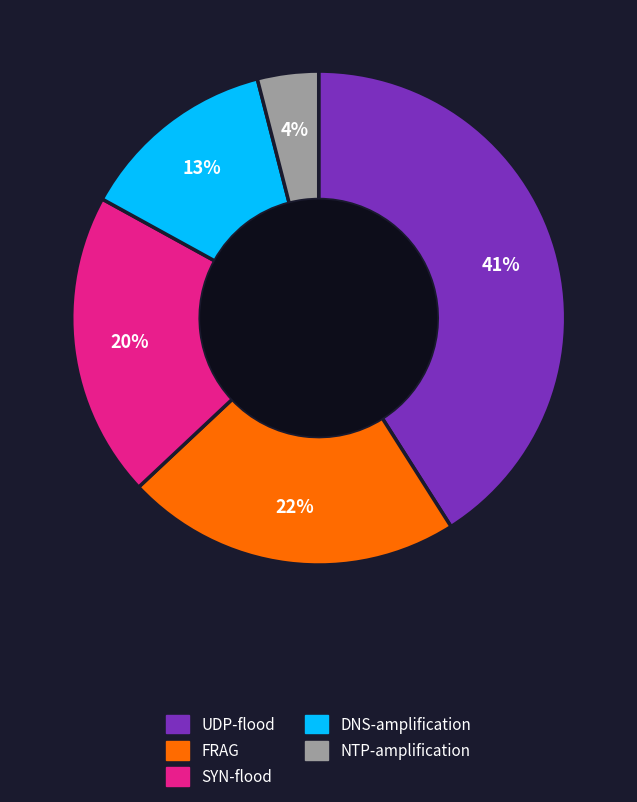

To the nearest percent, what is the average slice percentage?

20%